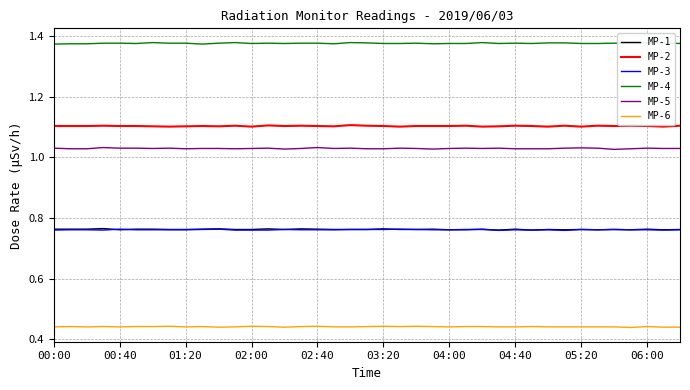

True or false: MP-6 and MP-3 cross at least once.

False